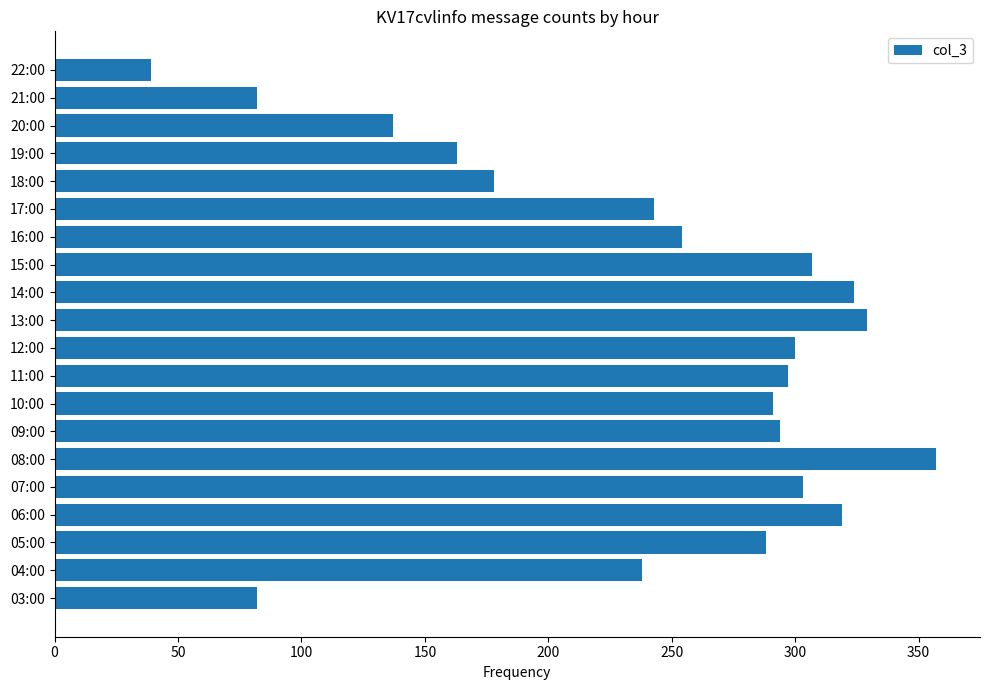

What is the difference between the maximum and minimum values?

318